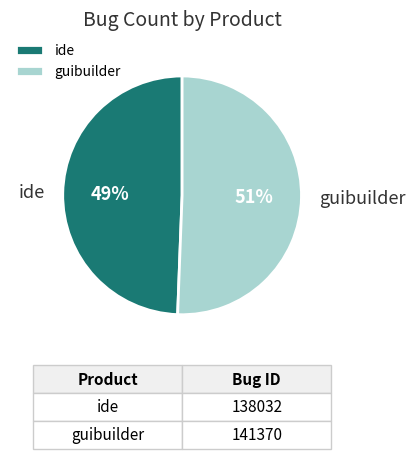

Is there a majority slice in this chart?

Yes